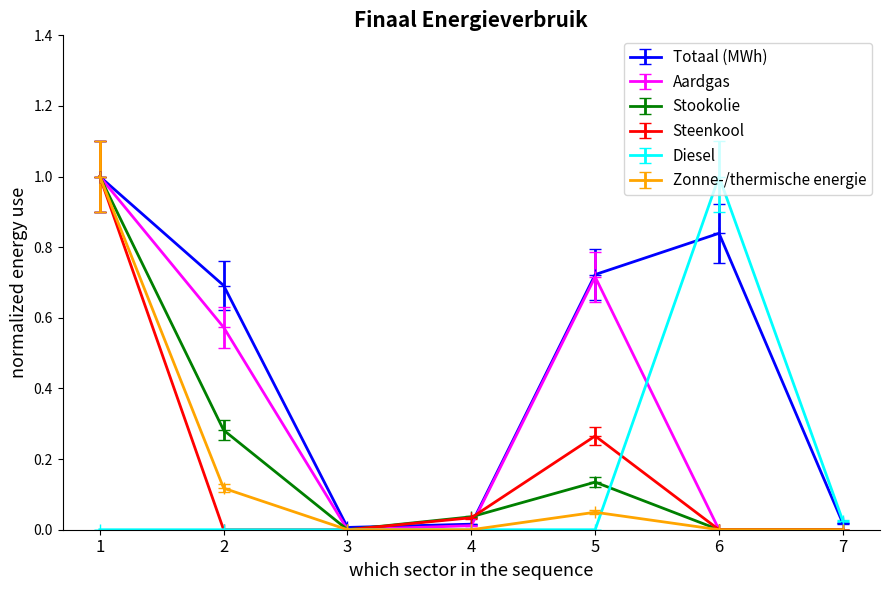

What is the sum of all Zonne-/thermische energie values?

1.2